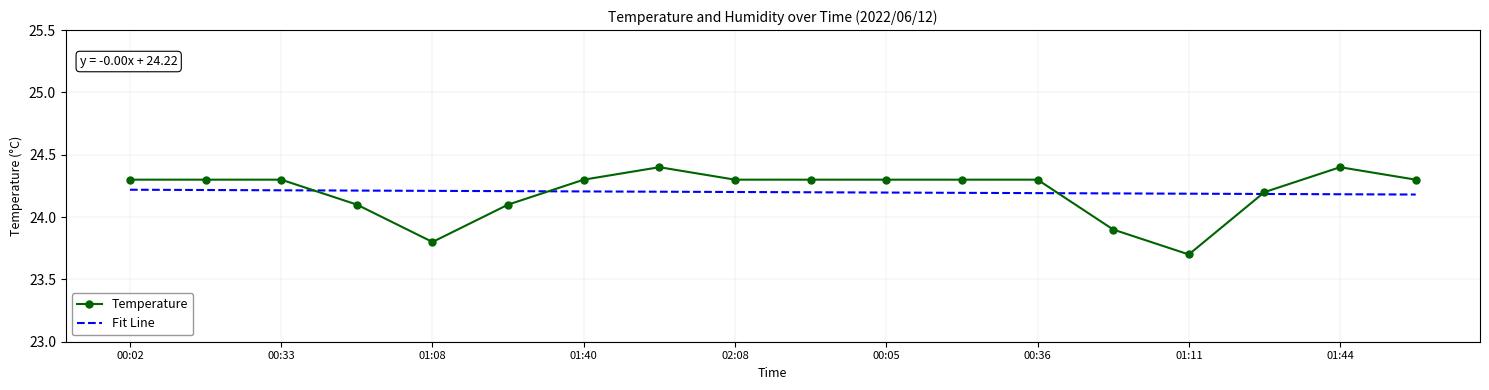

Which series has the widest spread of values?

Temperature